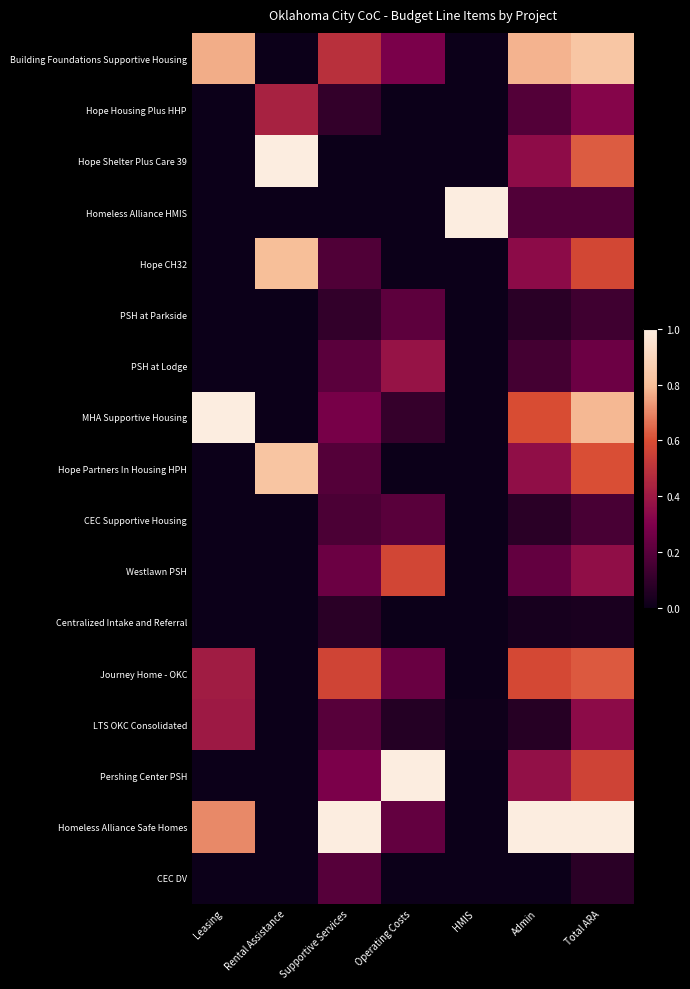

Rank the series by their maximum value, from highest to lowest.

Hope Shelter Plus Care 39, Homeless Alliance HMIS, MHA Supportive Housing, Pershing Center PSH, Homeless Alliance Safe Homes, Building Foundations Supportive Housing, Hope Partners In Housing HPH, Hope CH32, Journey Home - OKC, Westlawn PSH, Hope Housing Plus HHP, LTS OKC Consolidated, PSH at Lodge, PSH at Parkside, CEC Supportive Housing, CEC DV, Centralized Intake and Referral